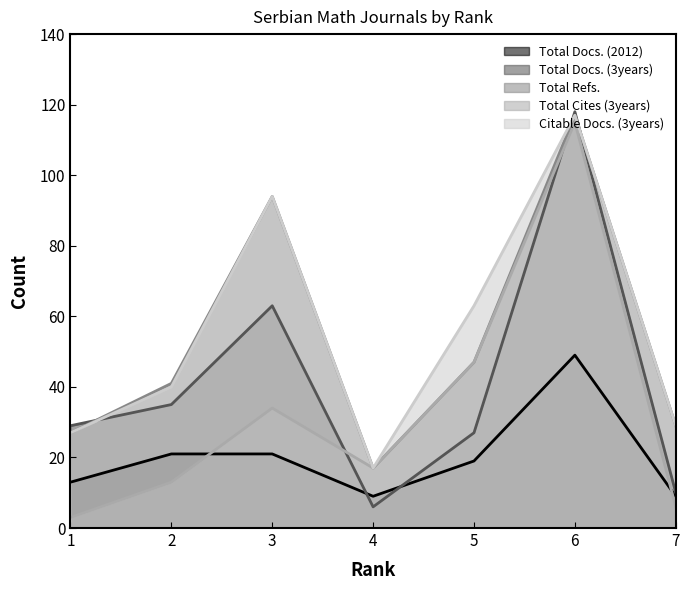

Does the chart have visible grid lines?

No